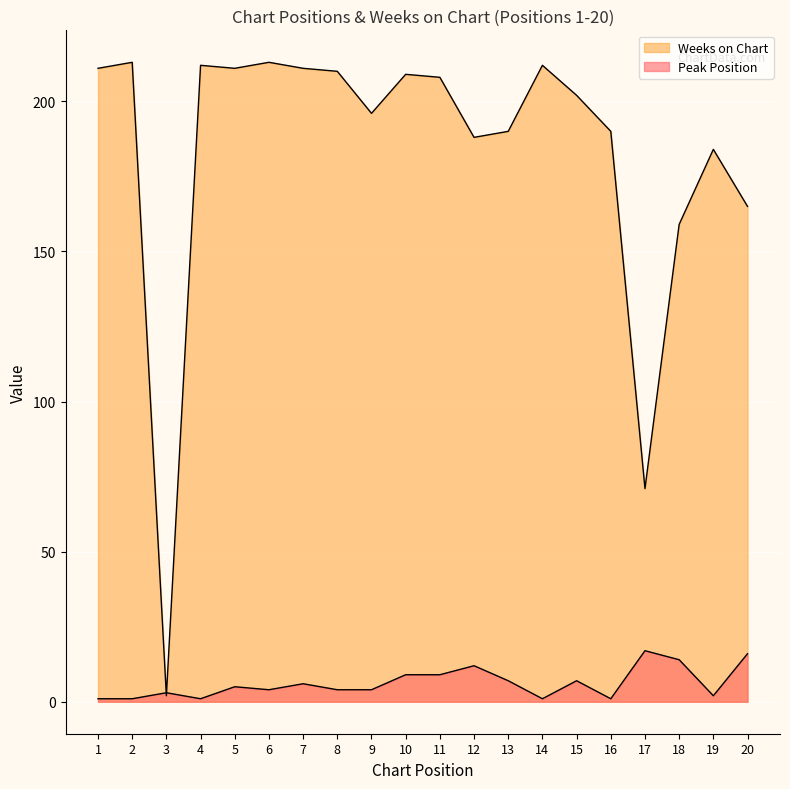

How many lines are shown in the chart?

2